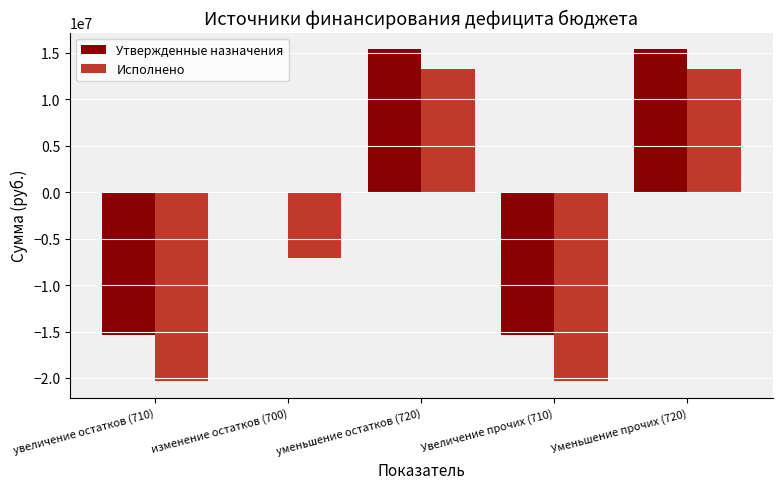

What is the total value across all series at Уменьшение прочих (720)?

28684170.1